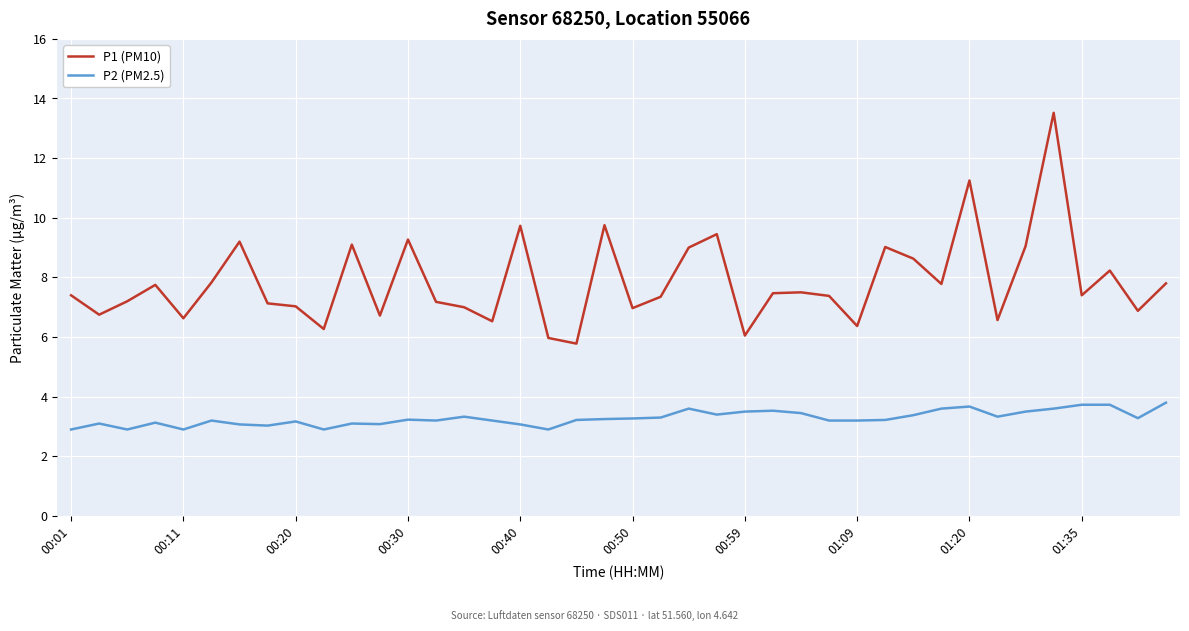

What is the smallest value displayed?

2.9